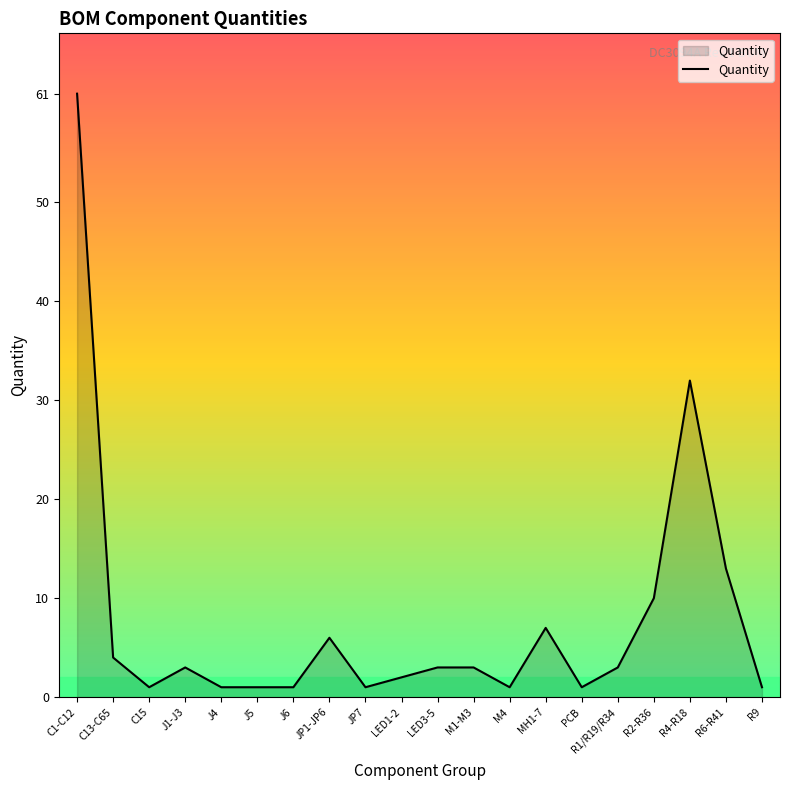

True or false: the data shows 1 at M4.

True